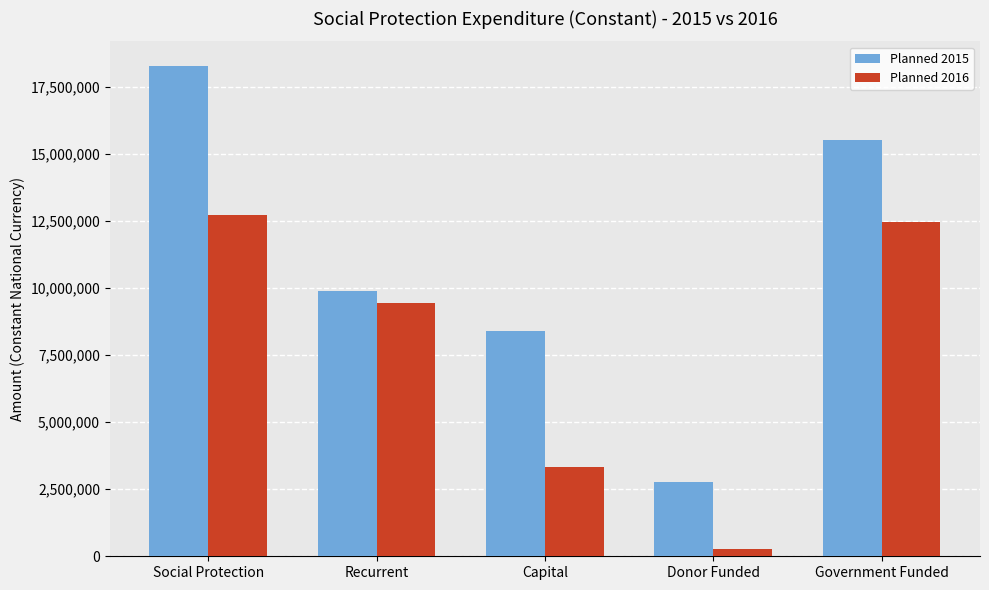

What is the spread (max minus min) of values at Recurrent?

468567.7